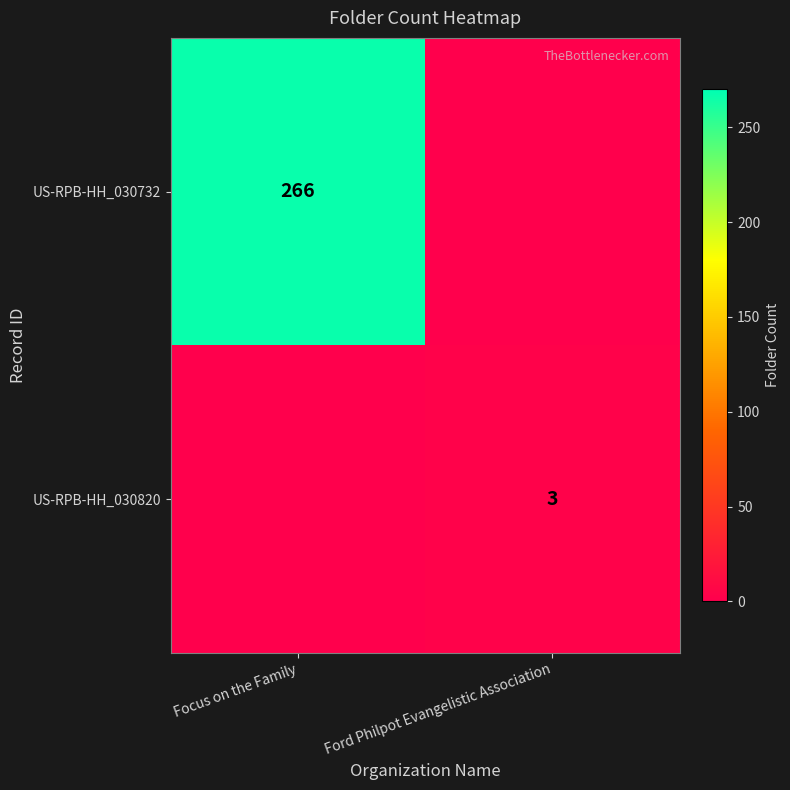

The US-RPB-HH_030732 series shows 385 at Focus on the Family. True or false?

False